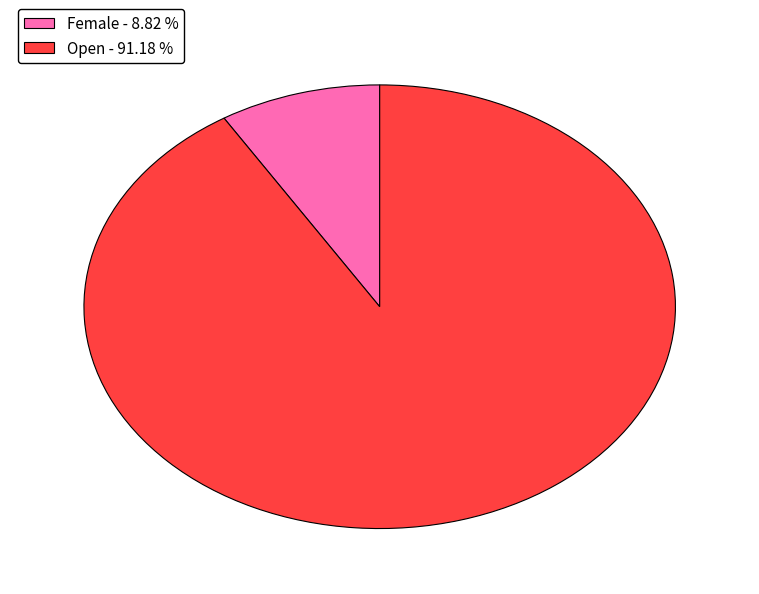

Do Open - 91.18 % and Female - 8.82 % together represent more than half of the pie?

Yes